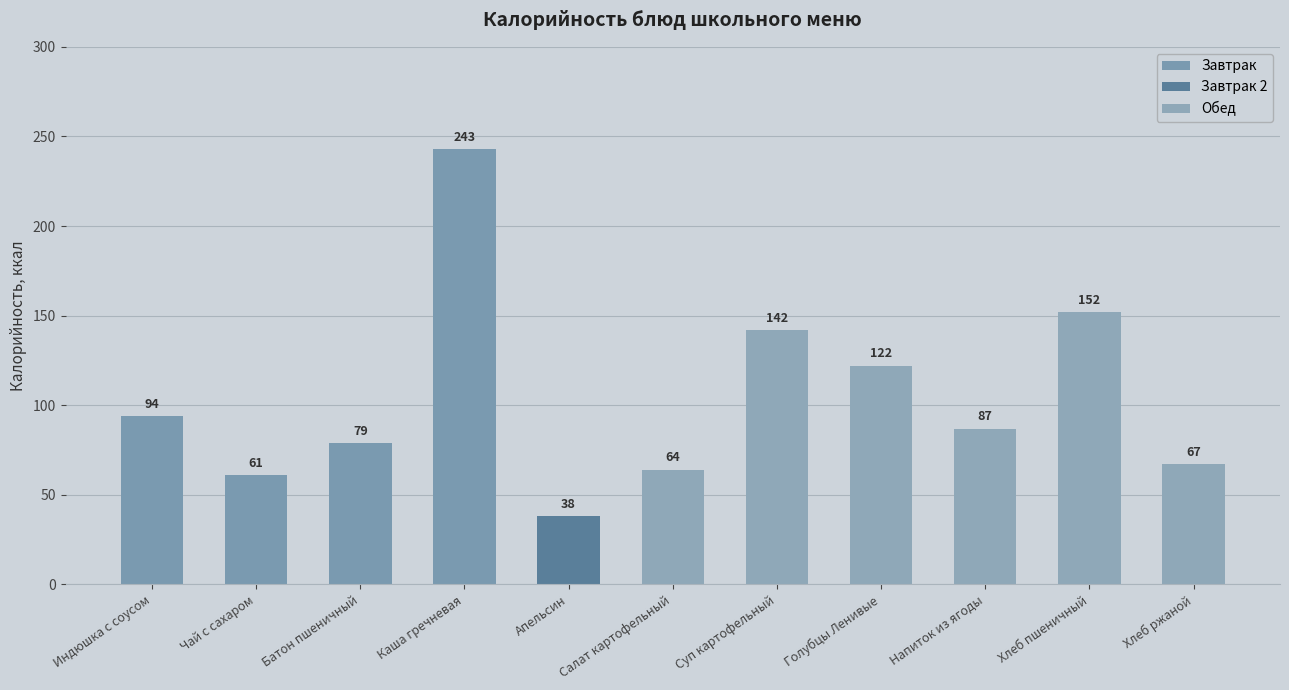

True or false: the data shows 21 at Индюшка с соусом.

False